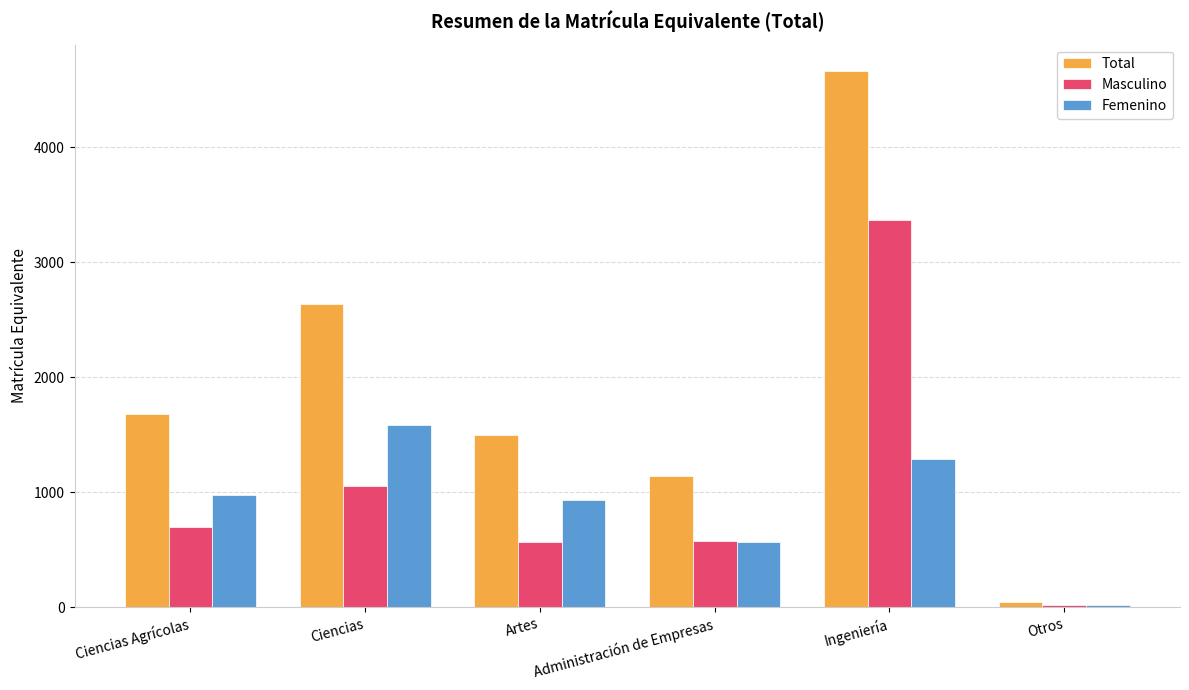

Rank the series at Artes from highest to lowest value.

Total, Femenino, Masculino